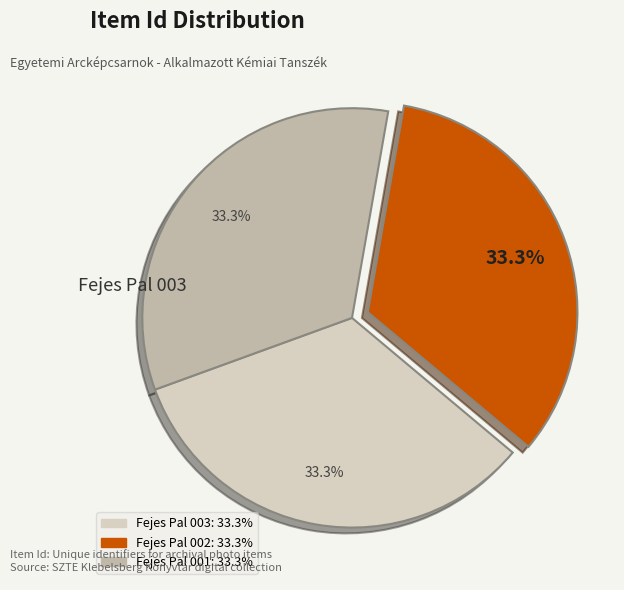

Is there a majority slice in this chart?

No